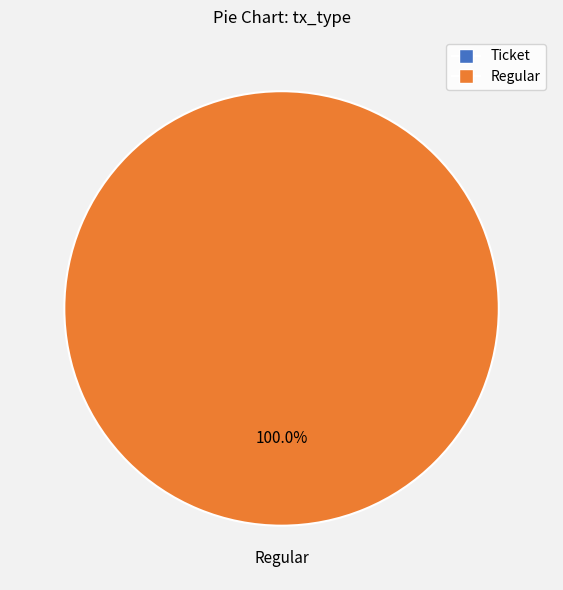

To the nearest percent, what is the combined percentage of Regular and Ticket?

100%